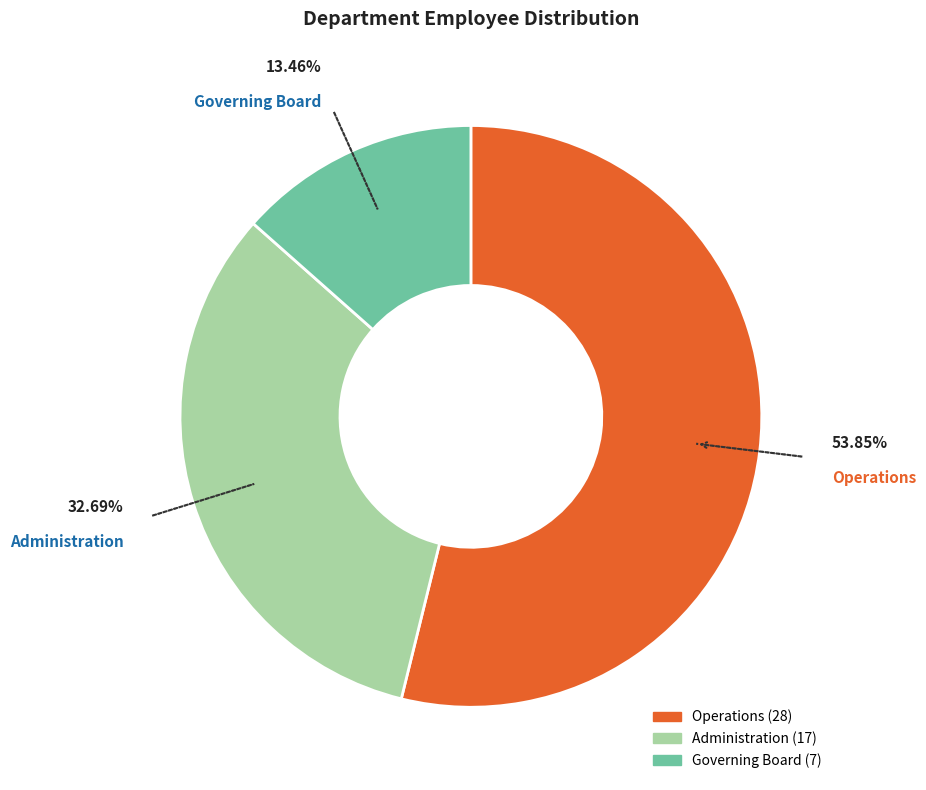

How much of the chart is everything except Administration?

67.3%